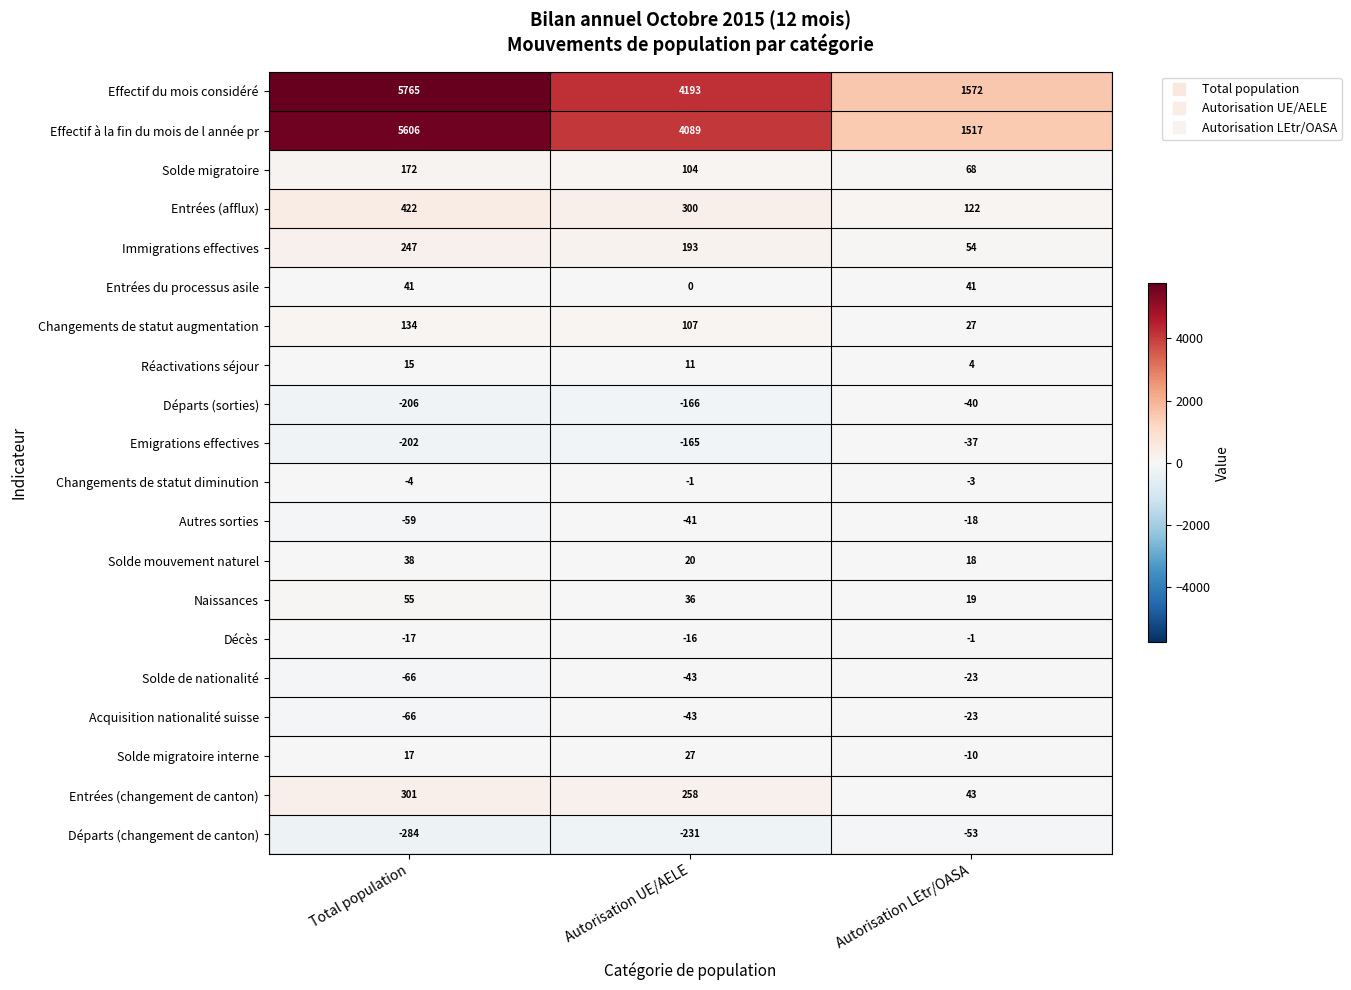

What is the sum of the Solde de nationalité values at Autorisation UE/AELE and Total population?

-109